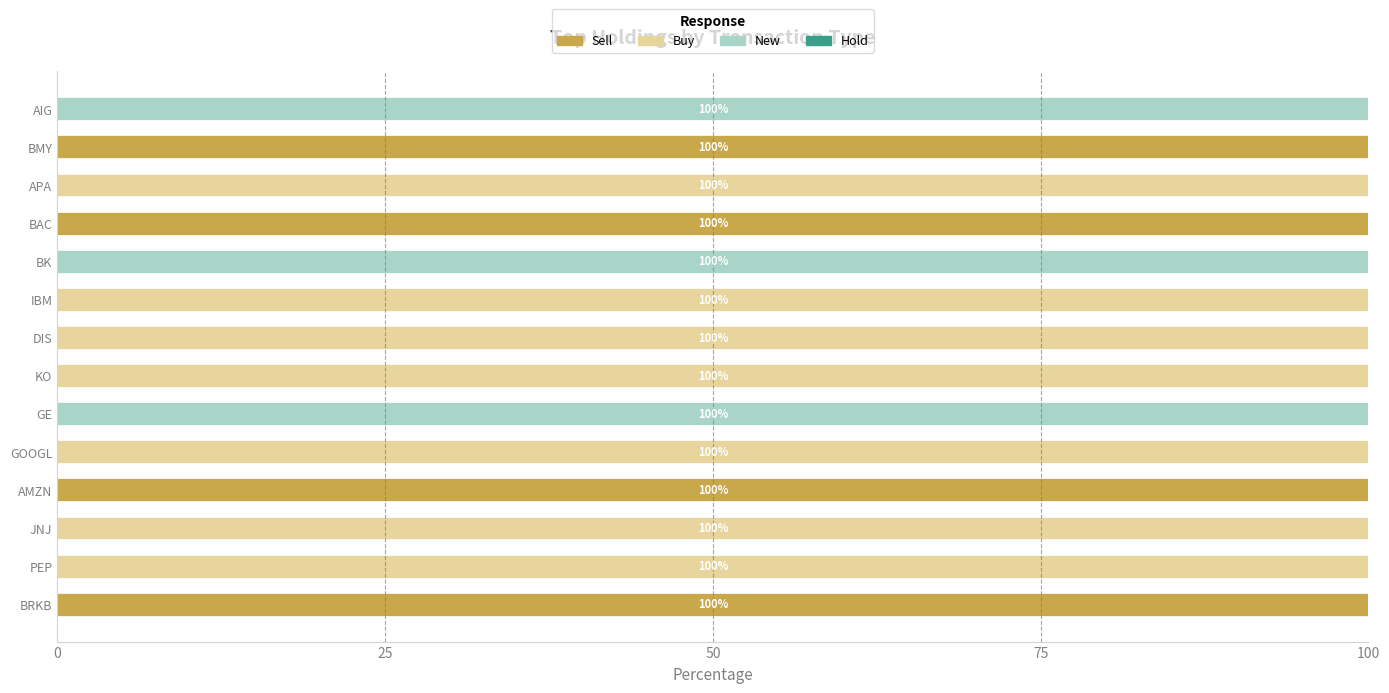

Count the number of data series in this chart.

3